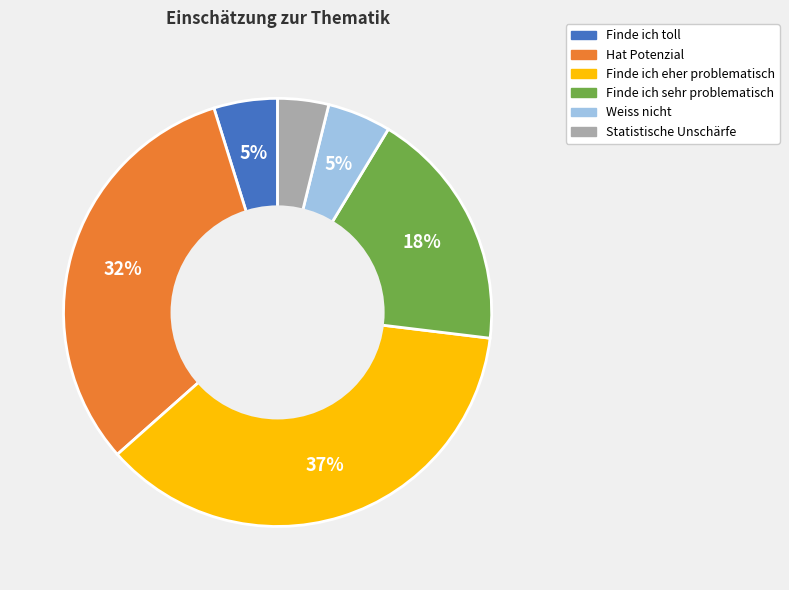

Which category has the smallest portion of the pie?

Statistische Unschärfe